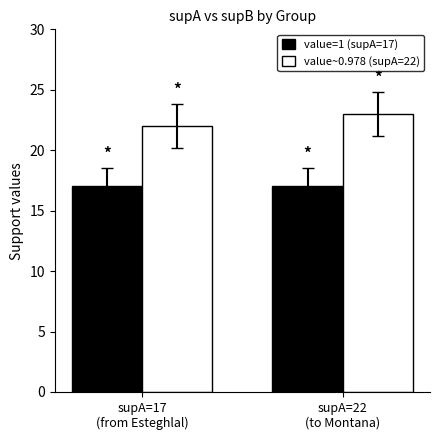

Reading left to right, transcribe all the data shown in this chart.

value=1 (supA=17): supA=17
(from Esteghlal)=17	supA=22
(to Montana)=17
value~0.978 (supA=22): supA=17
(from Esteghlal)=22	supA=22
(to Montana)=23